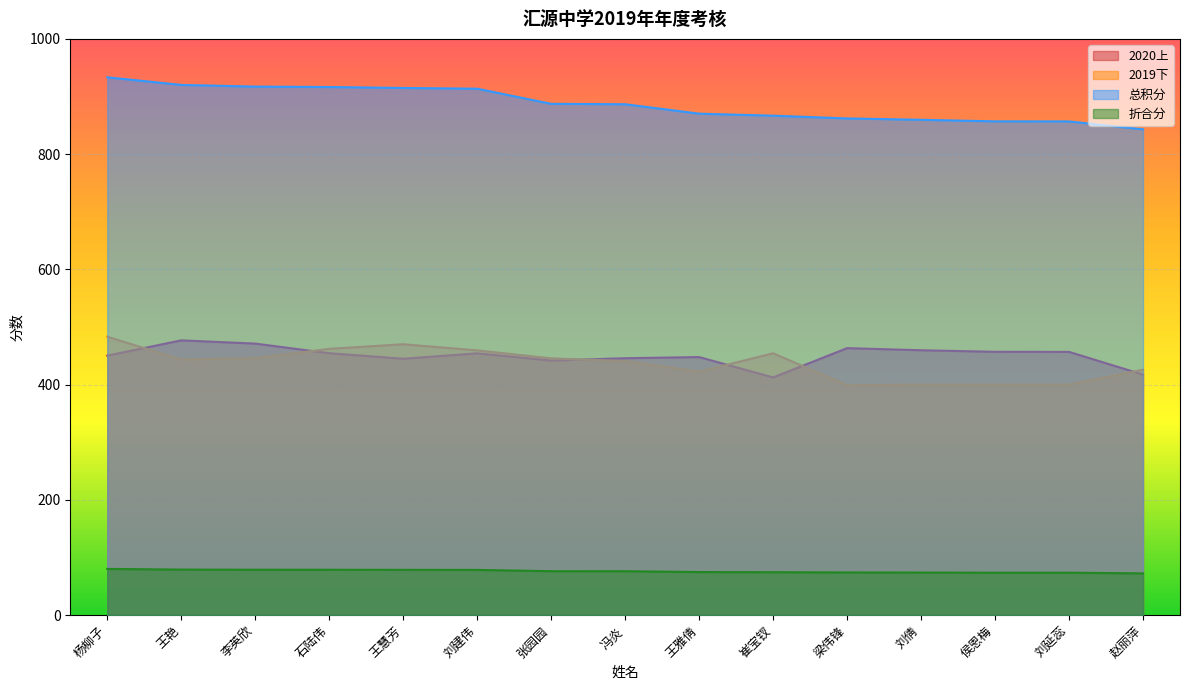

What is the value of the 2020上 point at the 9th from the left?

447.7